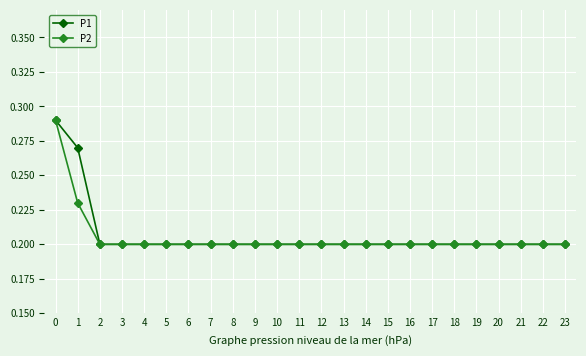

At how many categories does at least one series exceed 0?

24